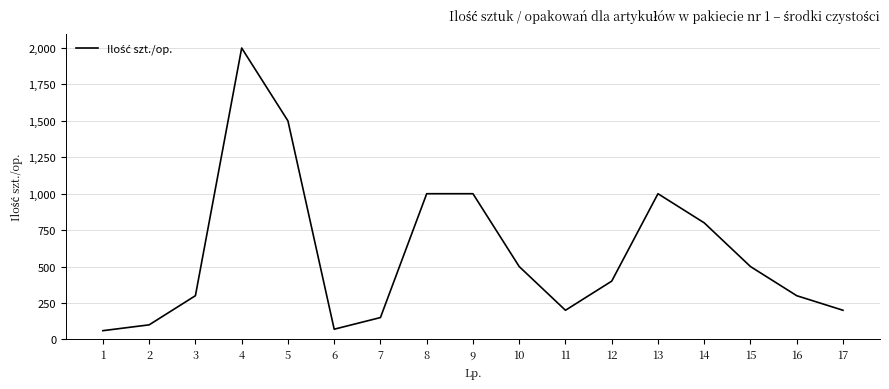

The value at 7 is 72. True or false?

False